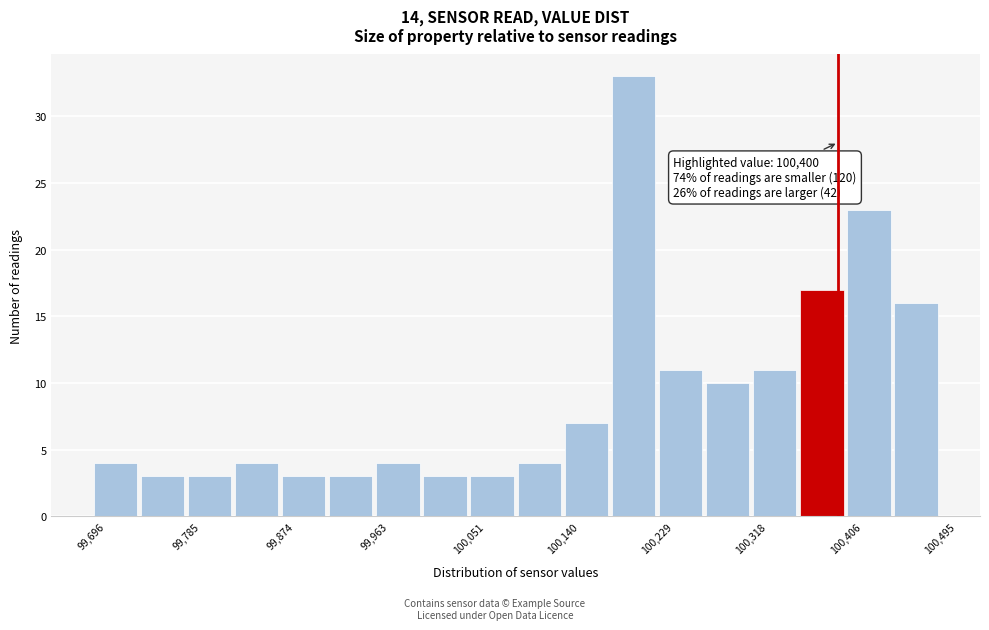

Over which range of the x-axis is the bar tallest?

100180 to 100230